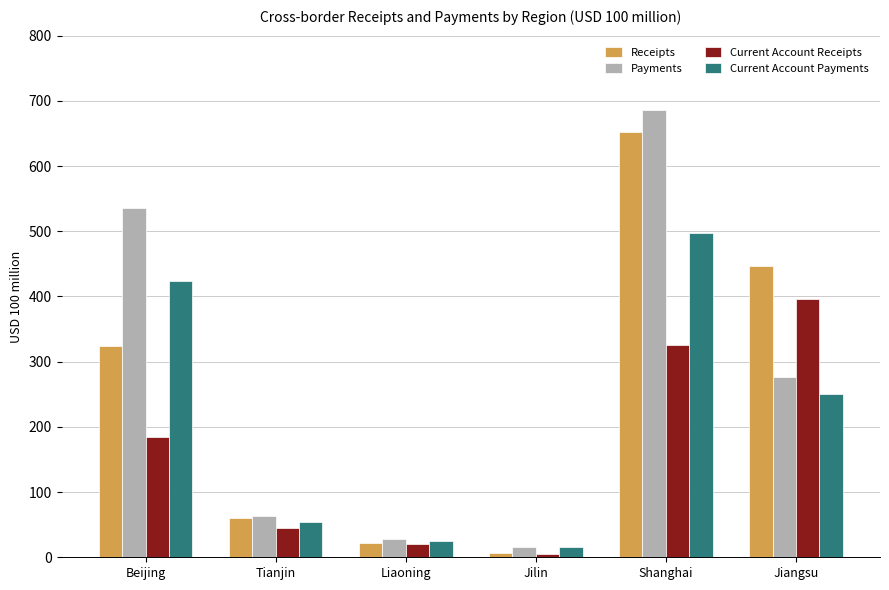

Are the bars grouped side by side (vs. stacked)?

Yes